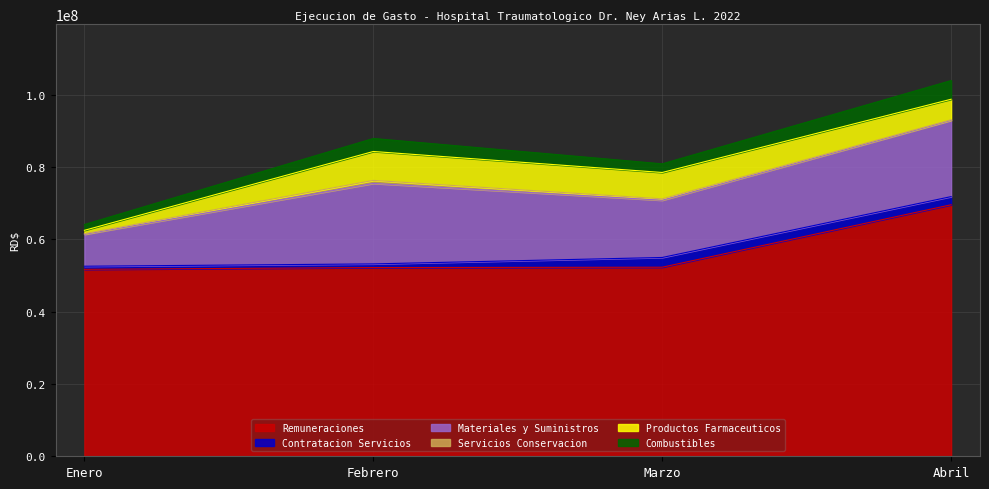

What is the average value of the Materiales y Suministros series?

17003700.9